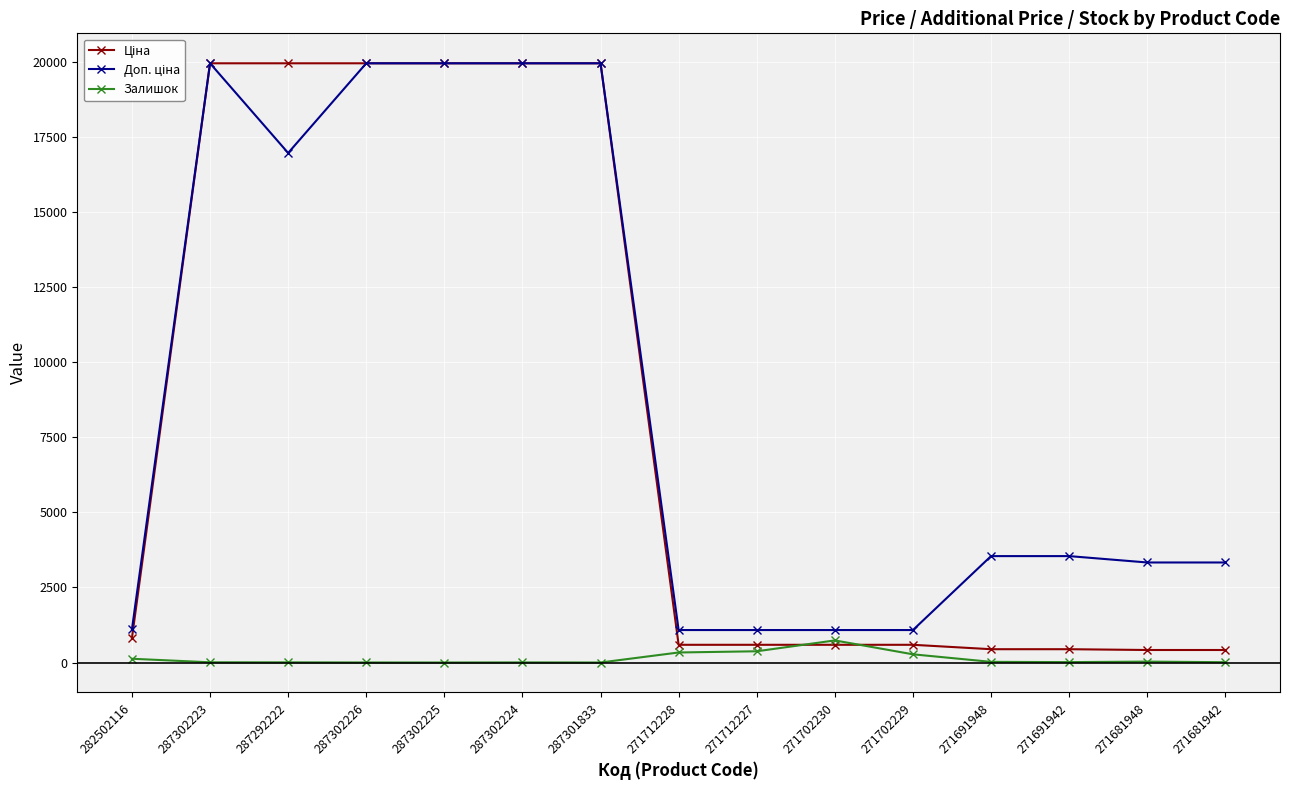

At how many categories does at least one series exceed 7407?

6